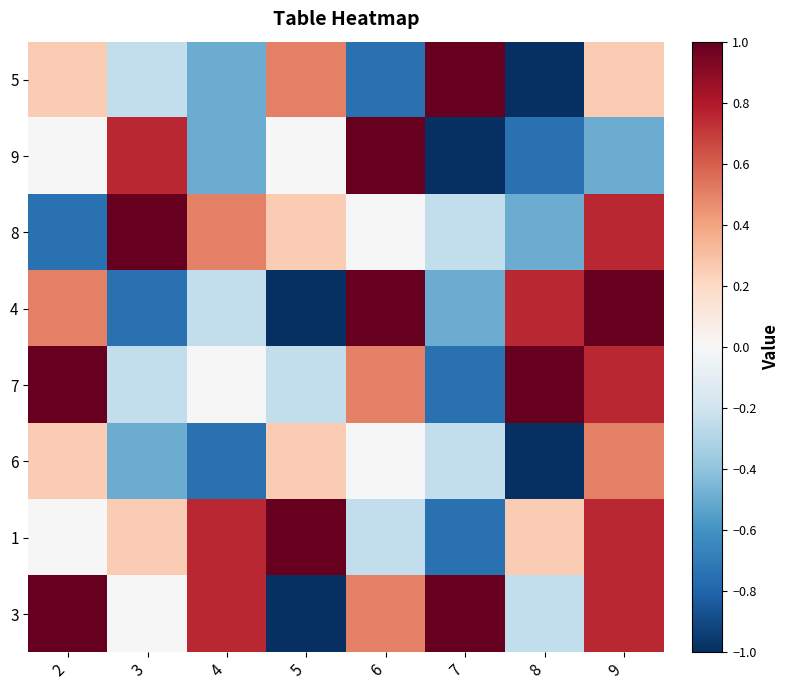

At how many categories does at least one series exceed 0?

8